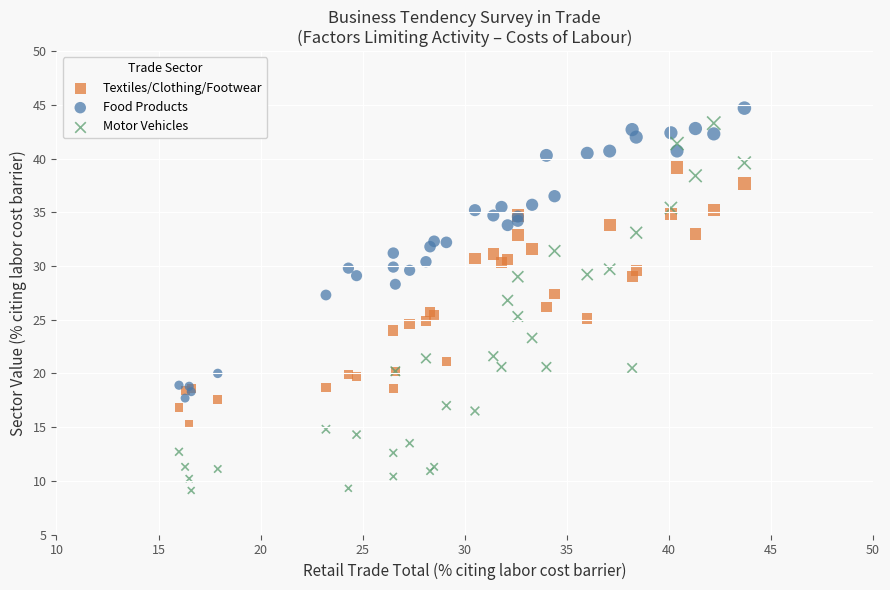

Which series has the widest spread of Y values?

Motor Vehicles